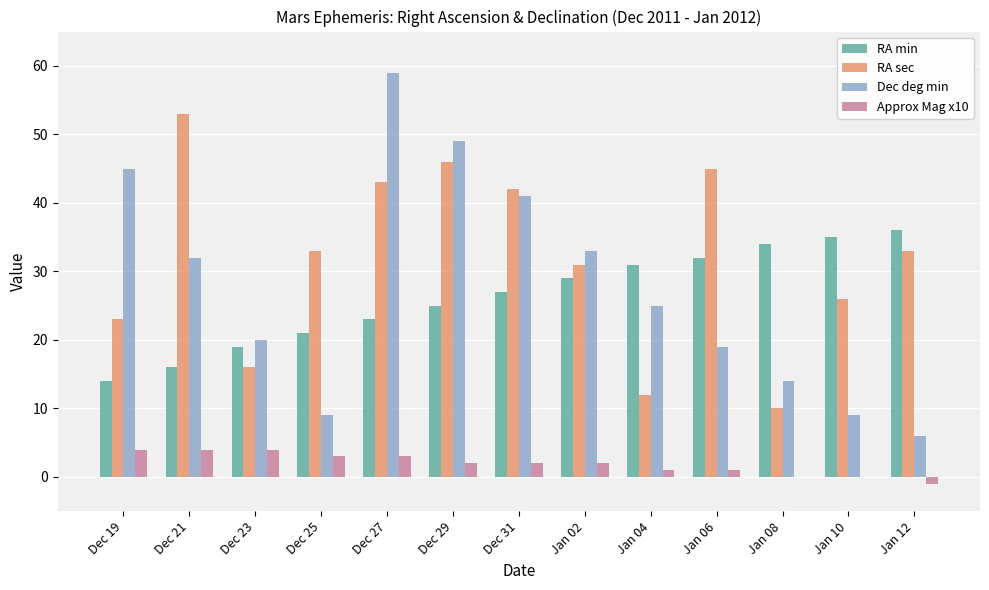

What is the sum of all Dec deg min values?

361